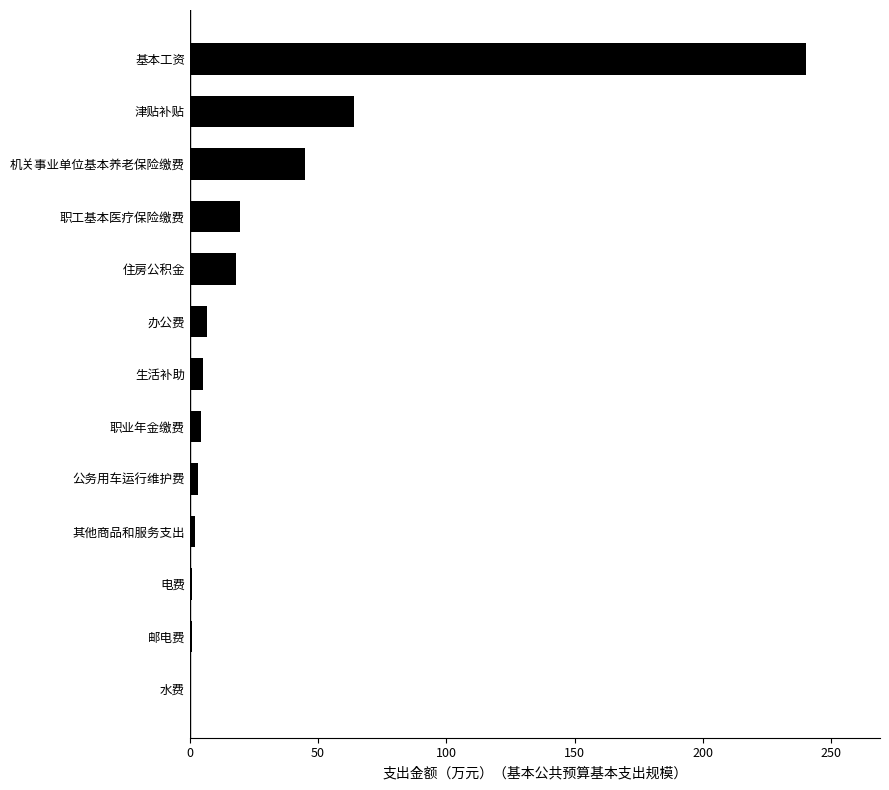

How many values exceed 5?

7